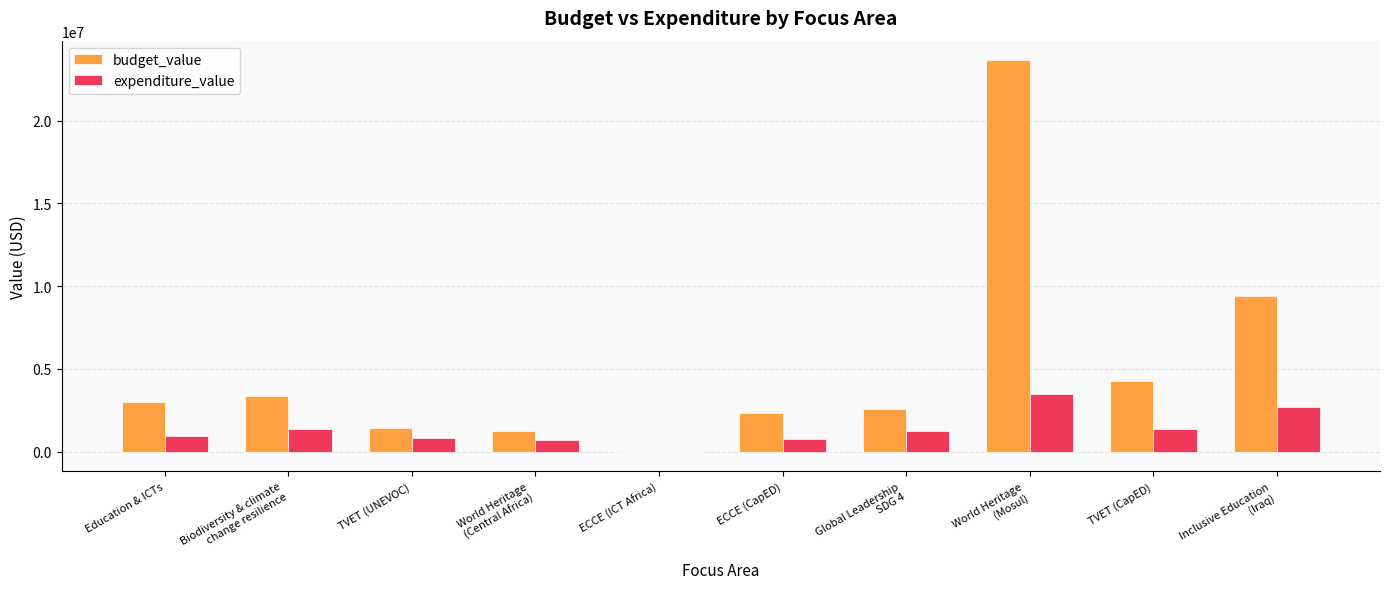

True or false: budget_value has a value of 1262861.0 at World Heritage
(Central Africa).

True